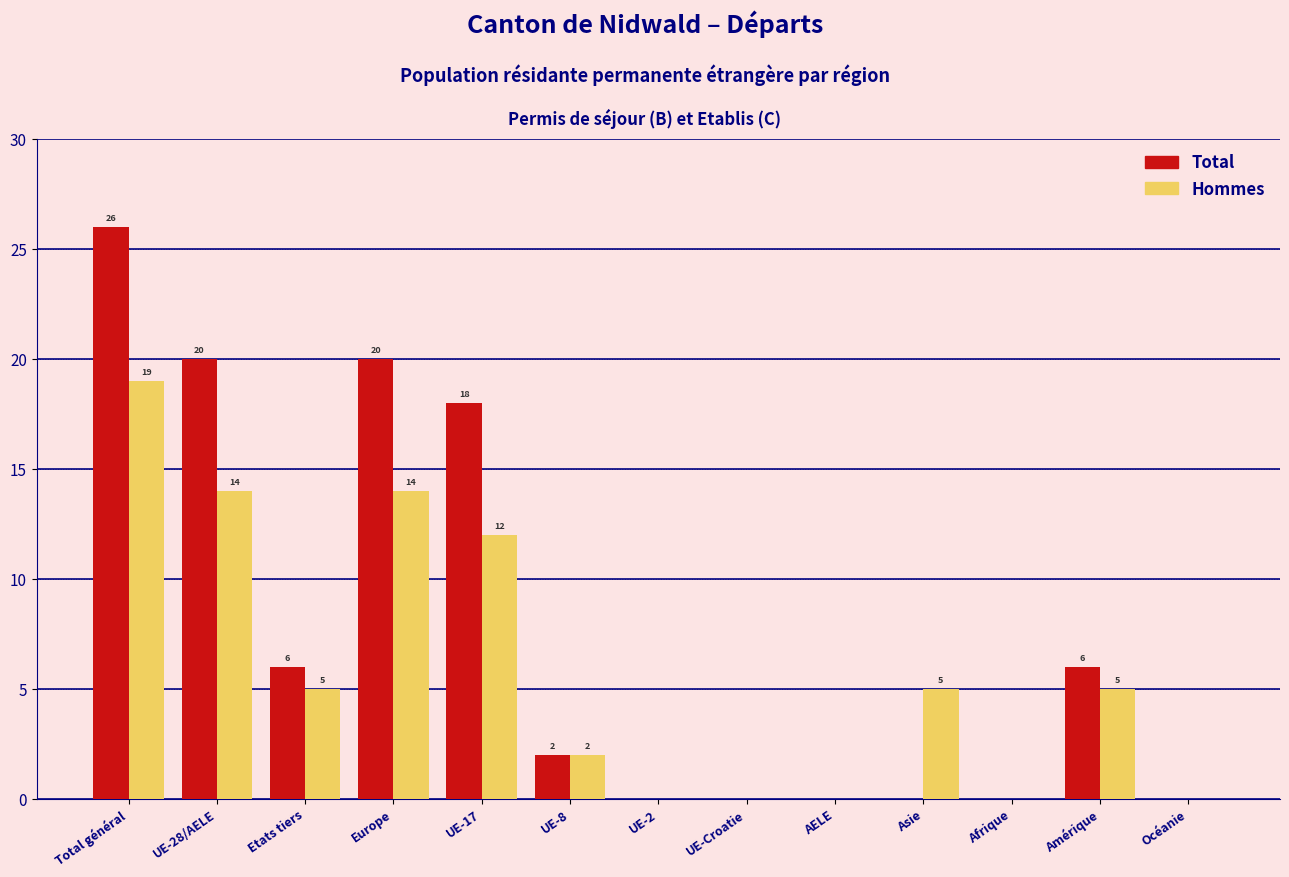

Reading right to left, what are all the values shown in this chart?

Total: Océanie=0	Amérique=6	Afrique=0	Asie=0	AELE=0	UE-Croatie=0	UE-2=0	UE-8=2	UE-17=18	Europe=20	Etats tiers=6	UE-28/AELE=20	Total général=26
Hommes: Océanie=0	Amérique=5	Afrique=0	Asie=5	AELE=0	UE-Croatie=0	UE-2=0	UE-8=2	UE-17=12	Europe=14	Etats tiers=5	UE-28/AELE=14	Total général=19